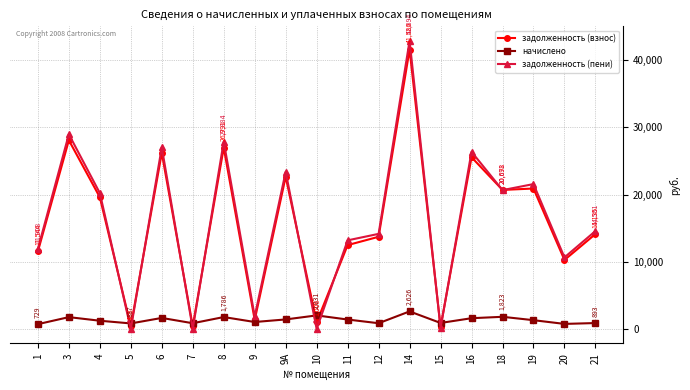

At which label does начислено reach its peak?

14